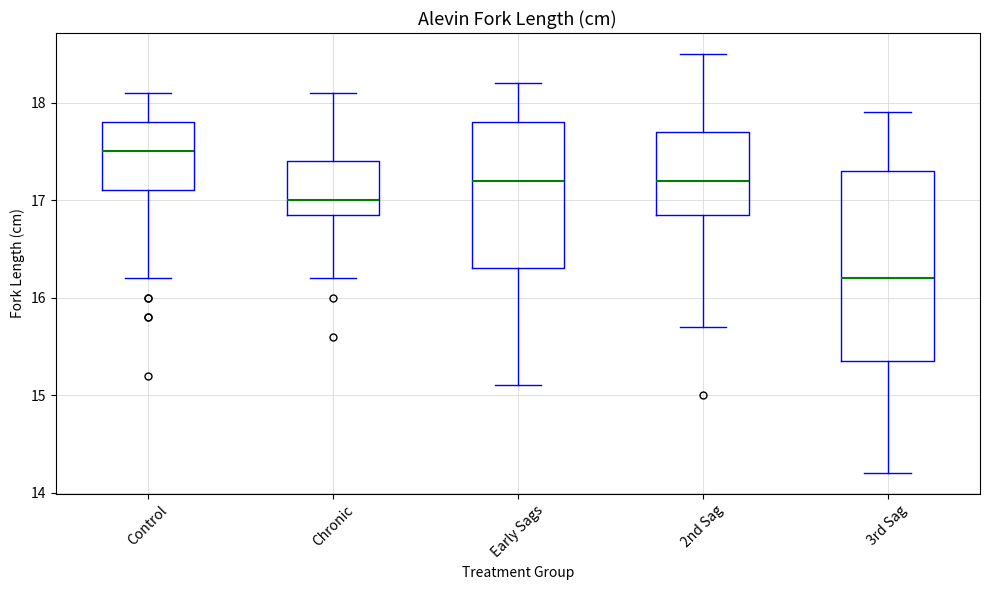

Which box's median line is the lowest?

3rd Sag